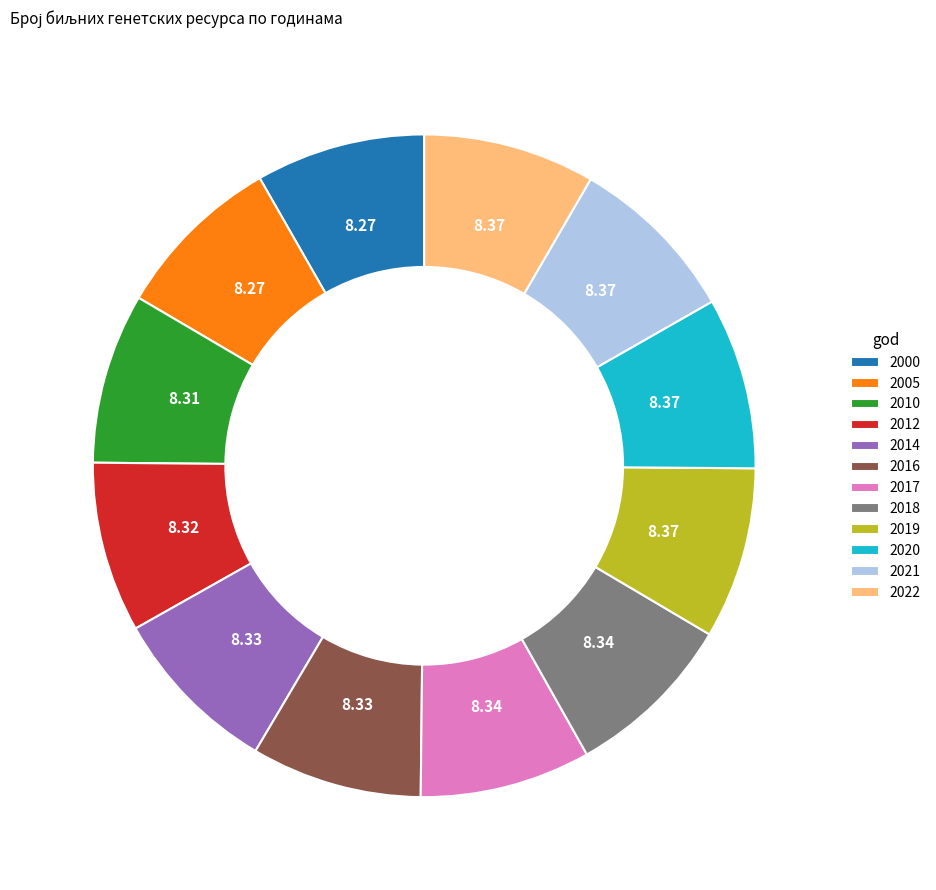

What is the ratio of the value at 2012 to the value at 2010?

1.0